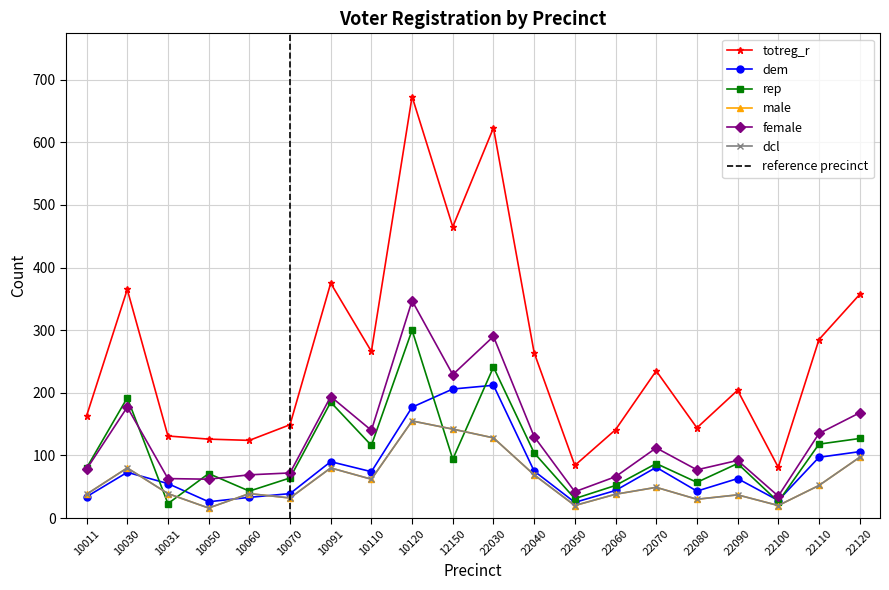

What value does the totreg_r series have at 10120, to the nearest 100?

700